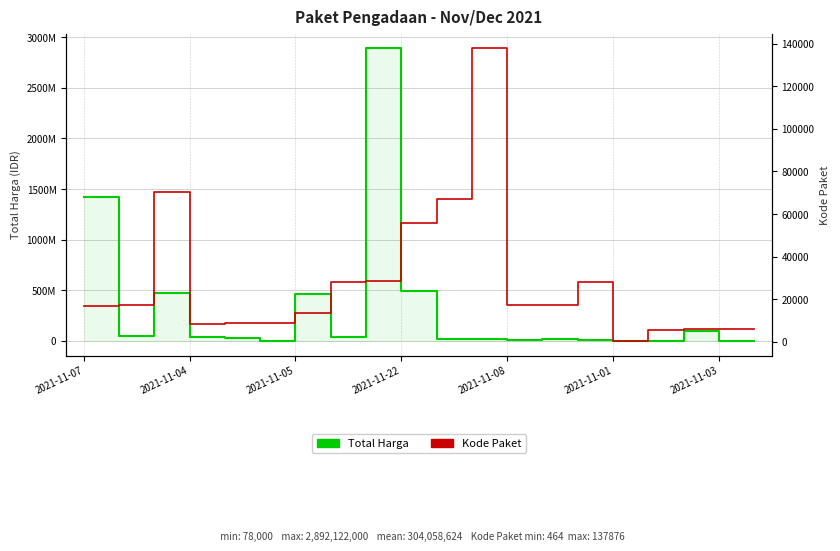

True or false: Kode Paket has more than 1 points higher than both neighbors.

True